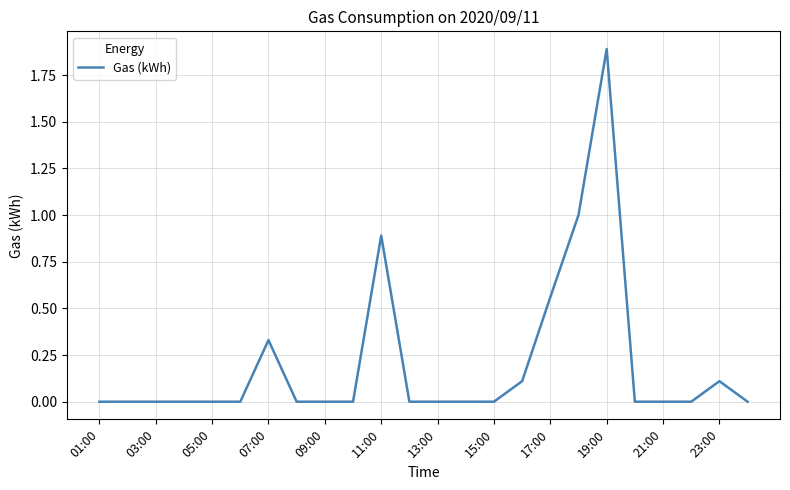

What is the maximum value shown in the chart?

1.9